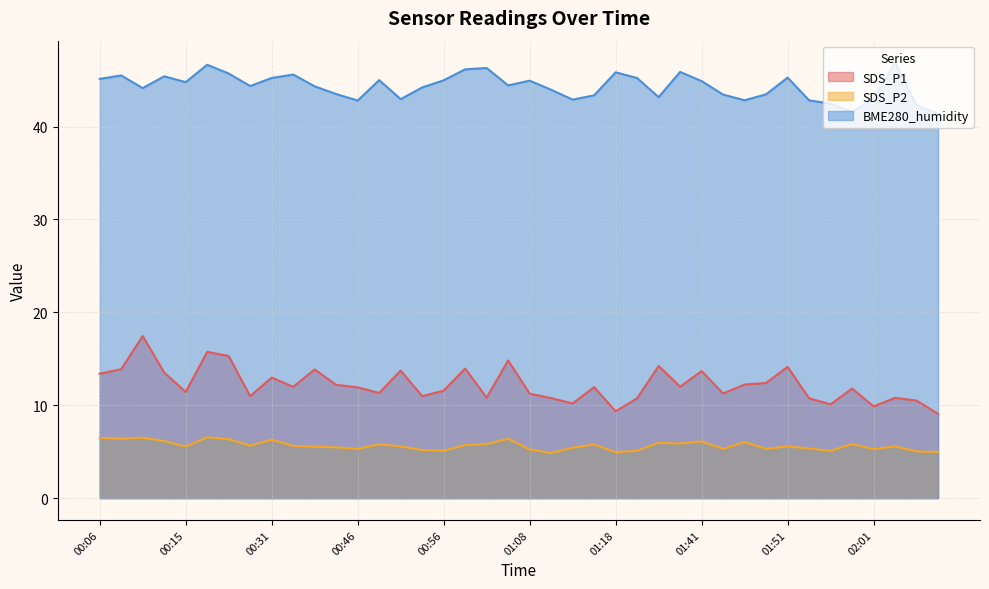

At 00:48, list the series in order from smallest to largest.

SDS_P2, SDS_P1, BME280_humidity